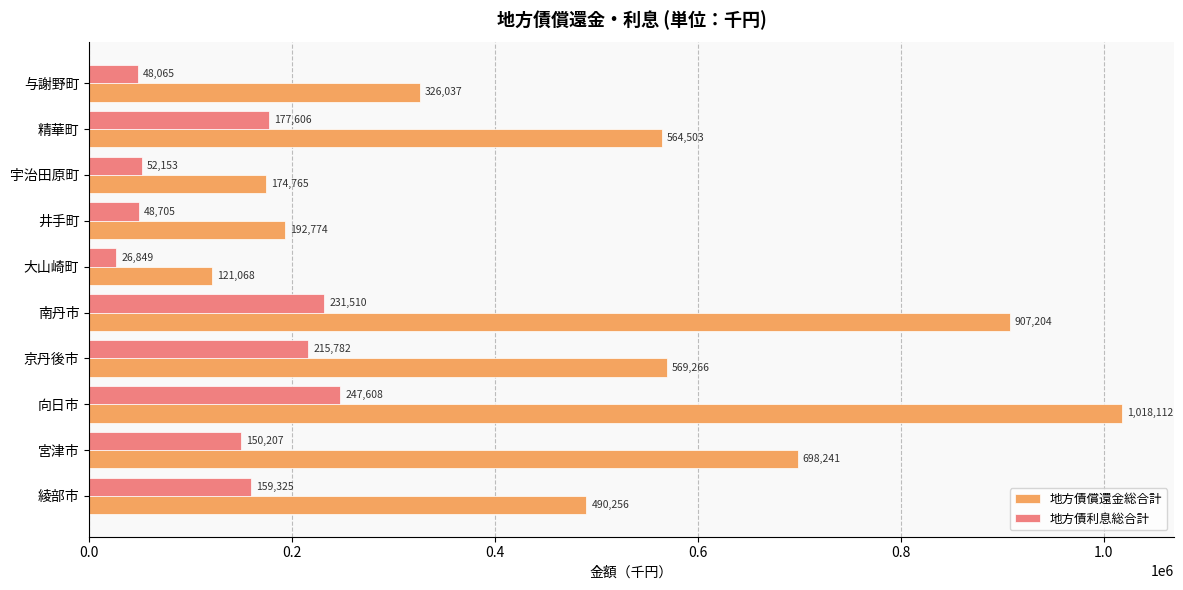

What are all the series names shown in the legend?

地方債償還金総合計, 地方債利息総合計